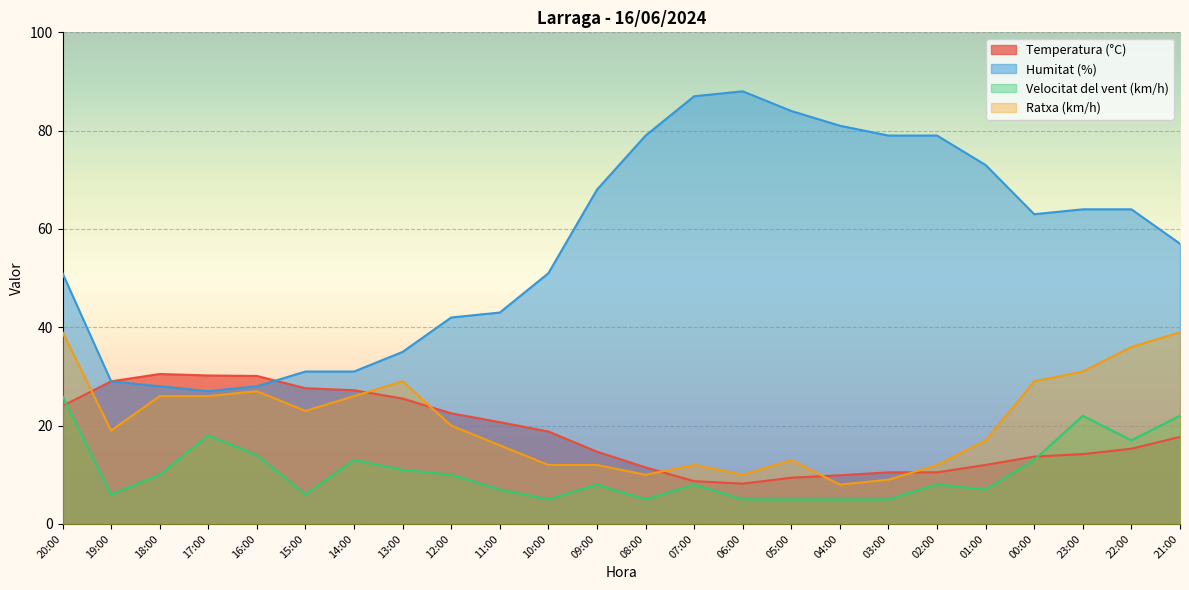

Where is Humitat (%) nearest to the value 57?

21:00